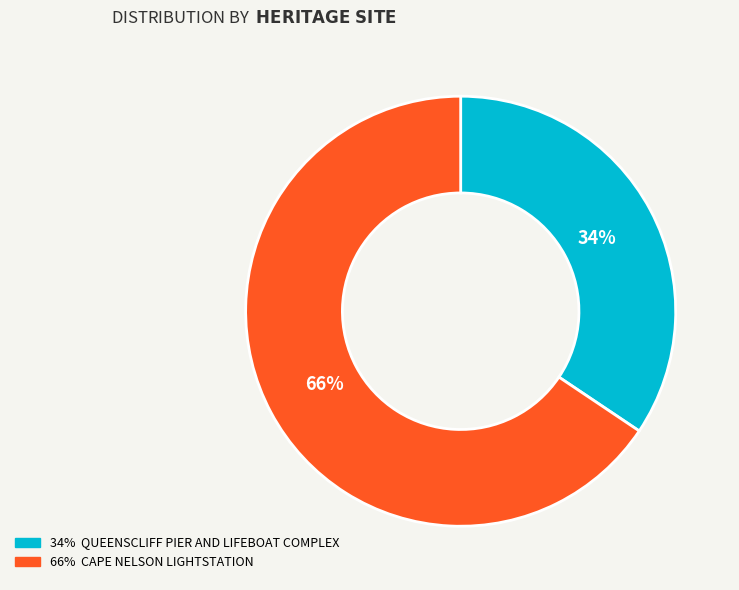

Is there any slice that represents more than half of the pie?

Yes